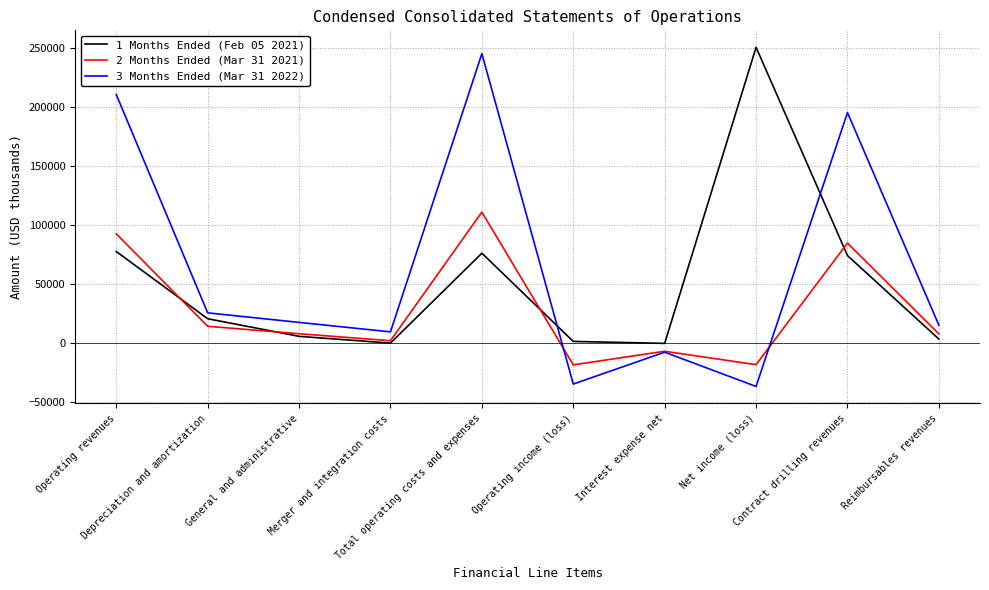

True or false: 3 Months Ended (Mar 31 2022) and 2 Months Ended (Mar 31 2021) intersect in this chart.

True